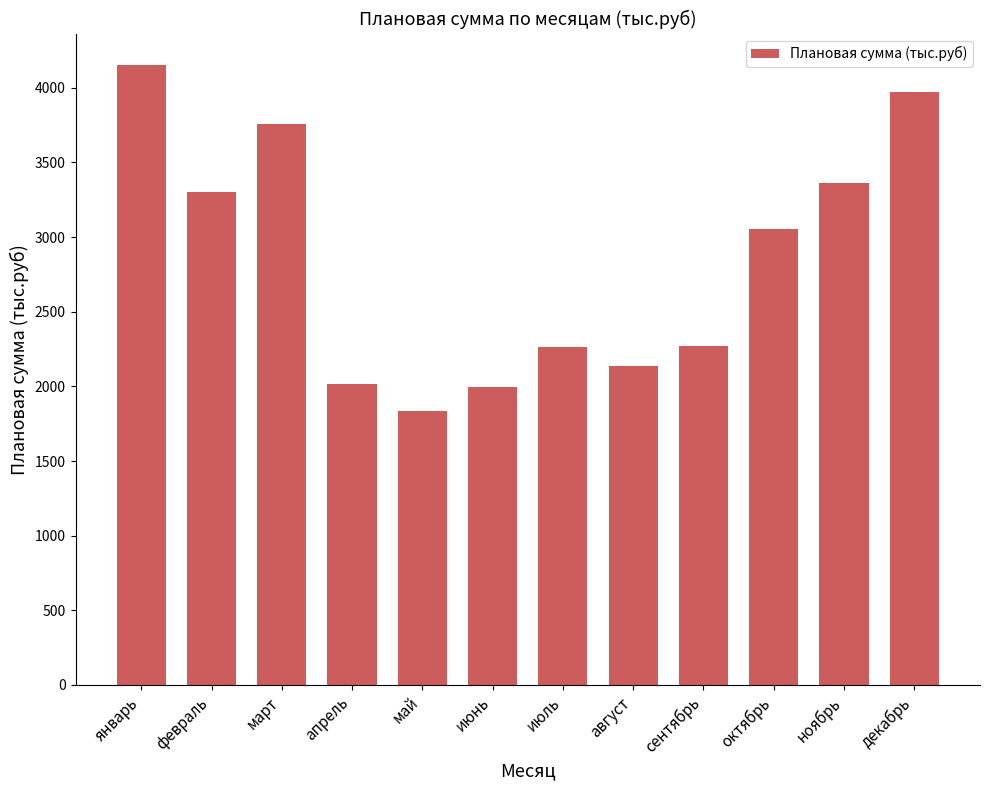

Approximately how many times larger is the value at сентябрь compared to апрель?

1.1